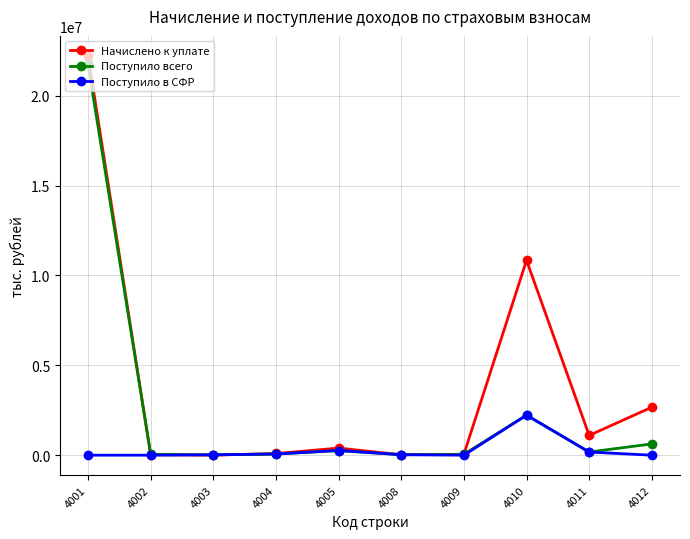

Which series changed the most between 4001 and 4004?

Начислено к уплате